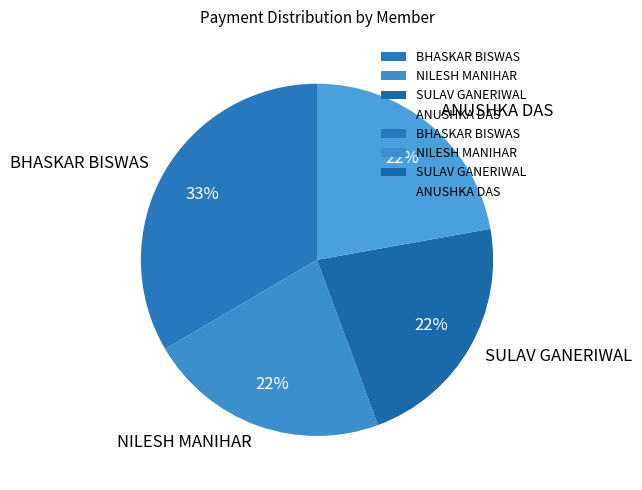

To the nearest percent, what is the average slice percentage?

25%